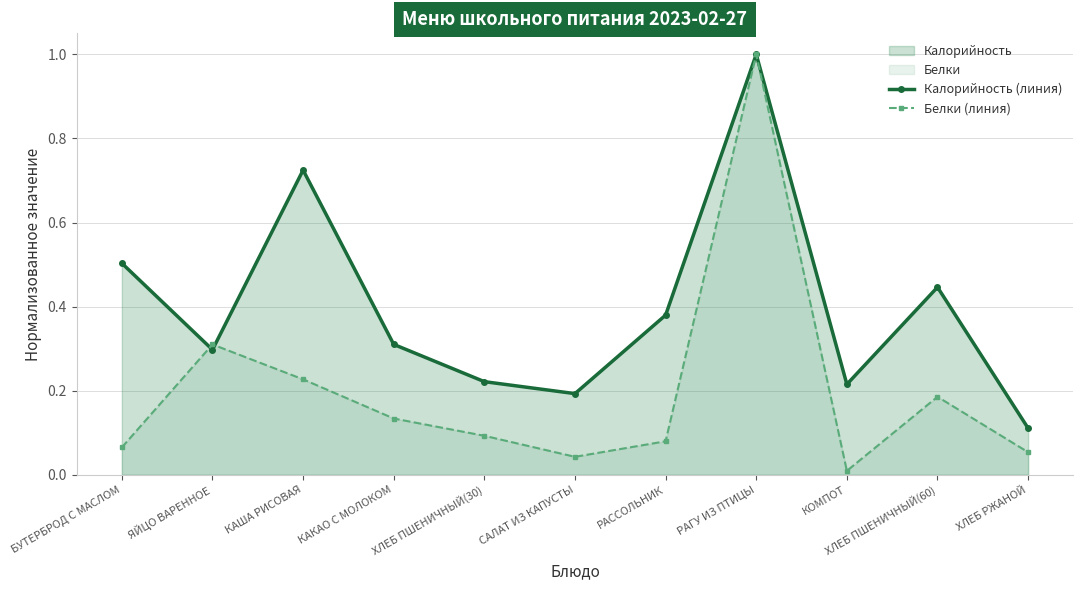

What is the difference between the maximum and second lowest values in the Калорийность (линия) series?

0.8